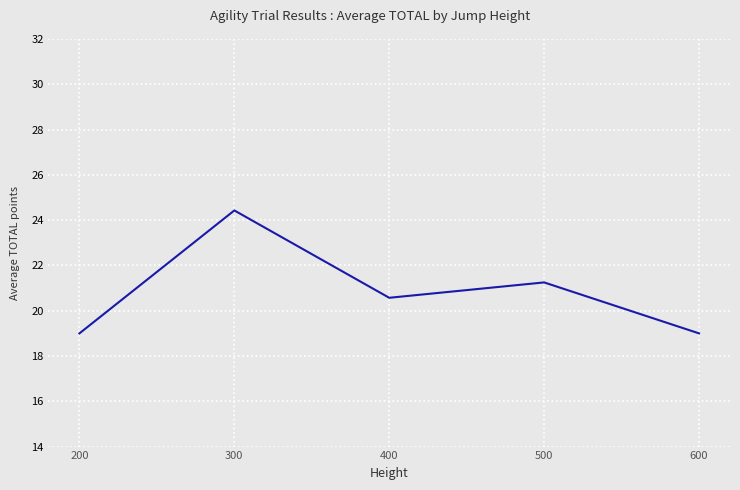

What is the difference between the maximum and minimum values?

5.4